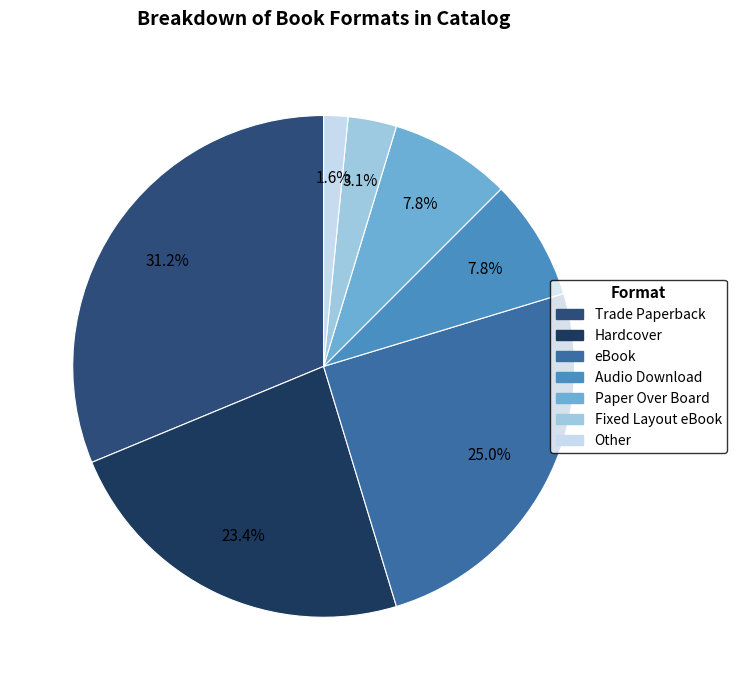

What is the smallest slice in the pie chart?

Other